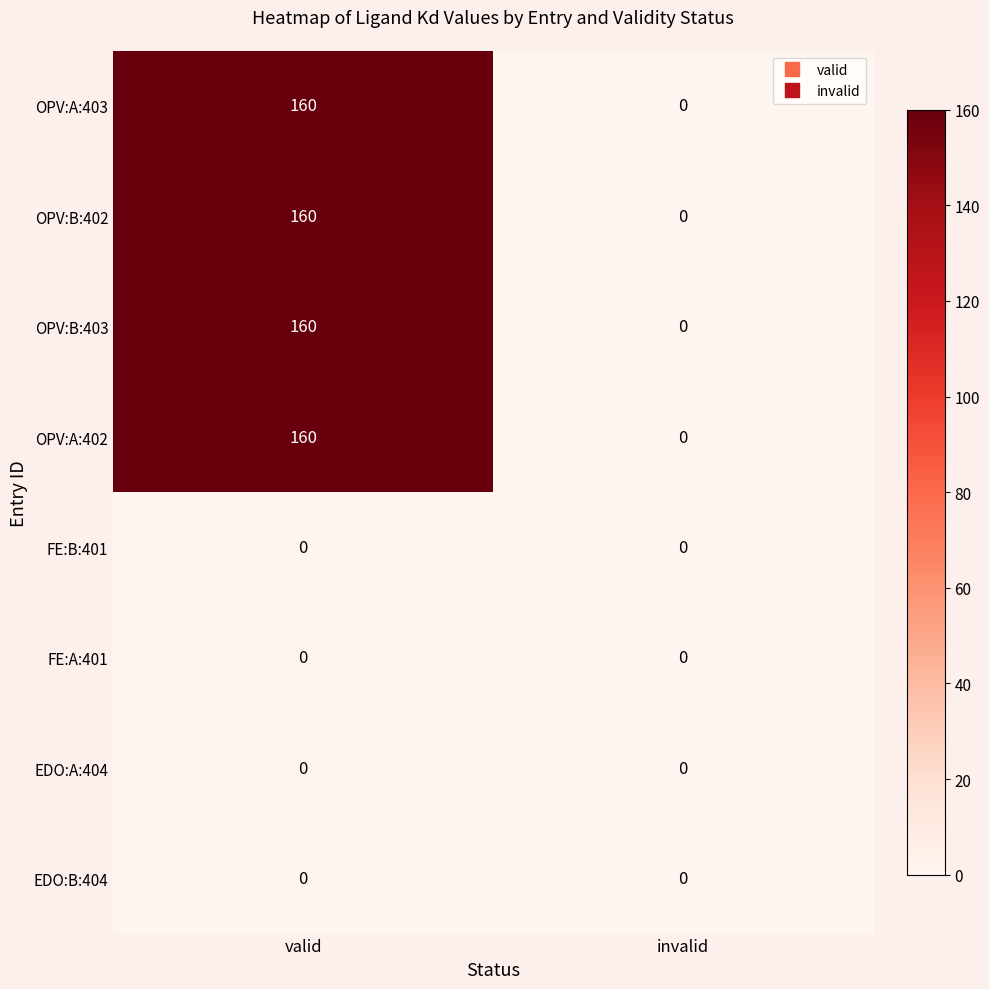

At which label does OPV:B:402 reach its peak?

valid